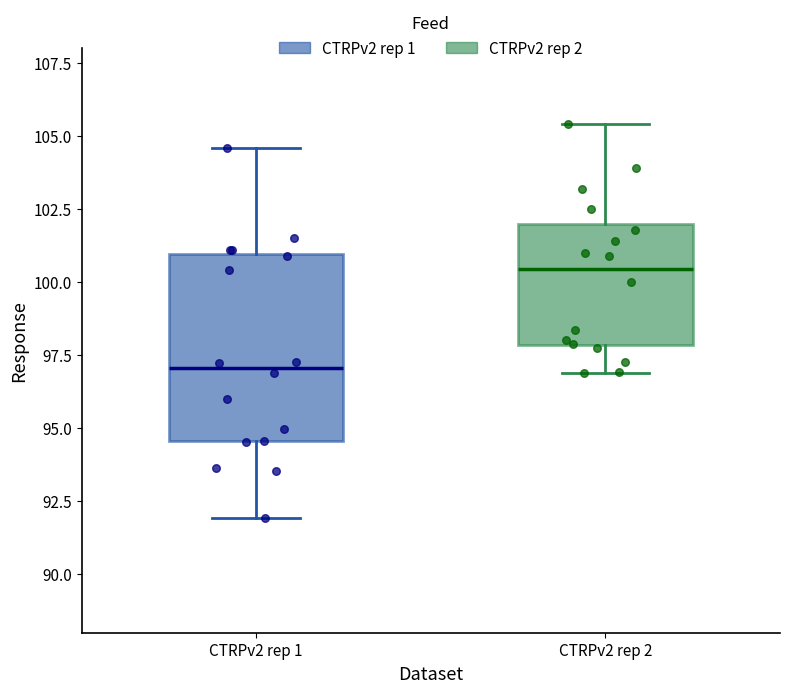

Which box has the highest median line?

CTRPv2 rep 2